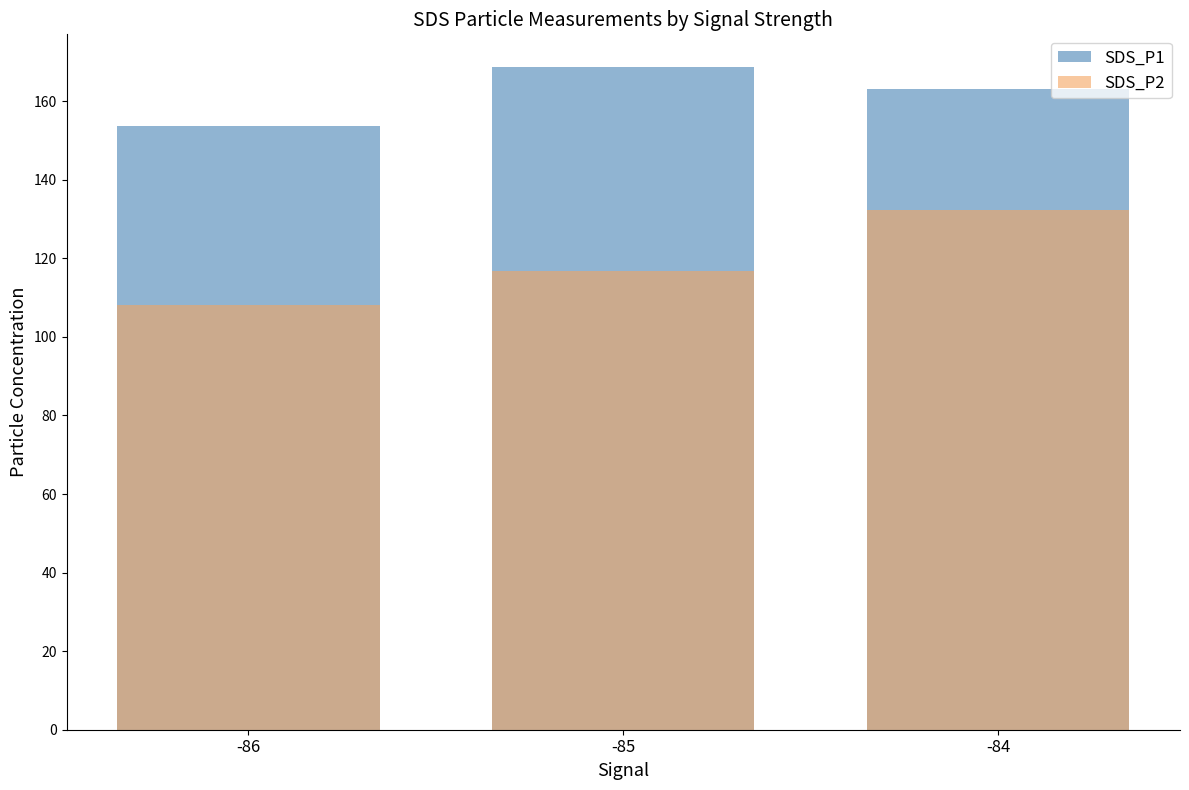

How many bars are there in each group?

2